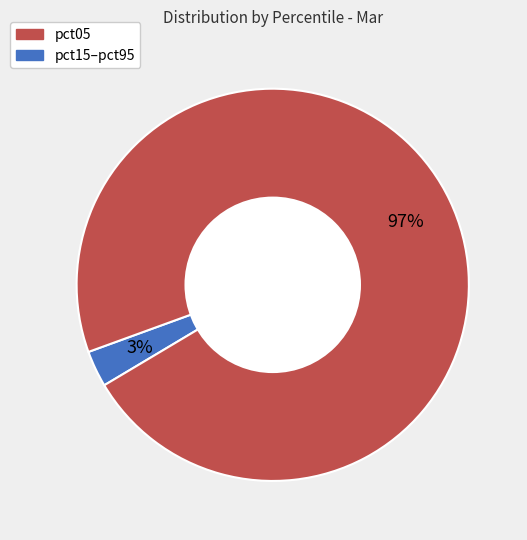

Does any single category account for the majority?

Yes